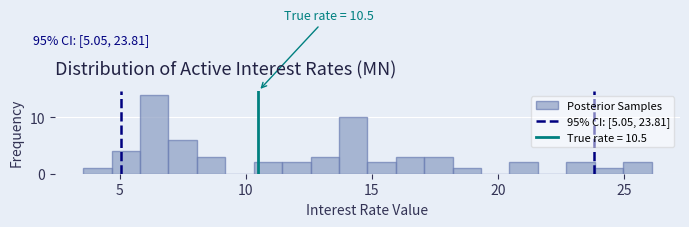

Read against the x-axis, roughly where is the centre of the tallest bar?

6.5